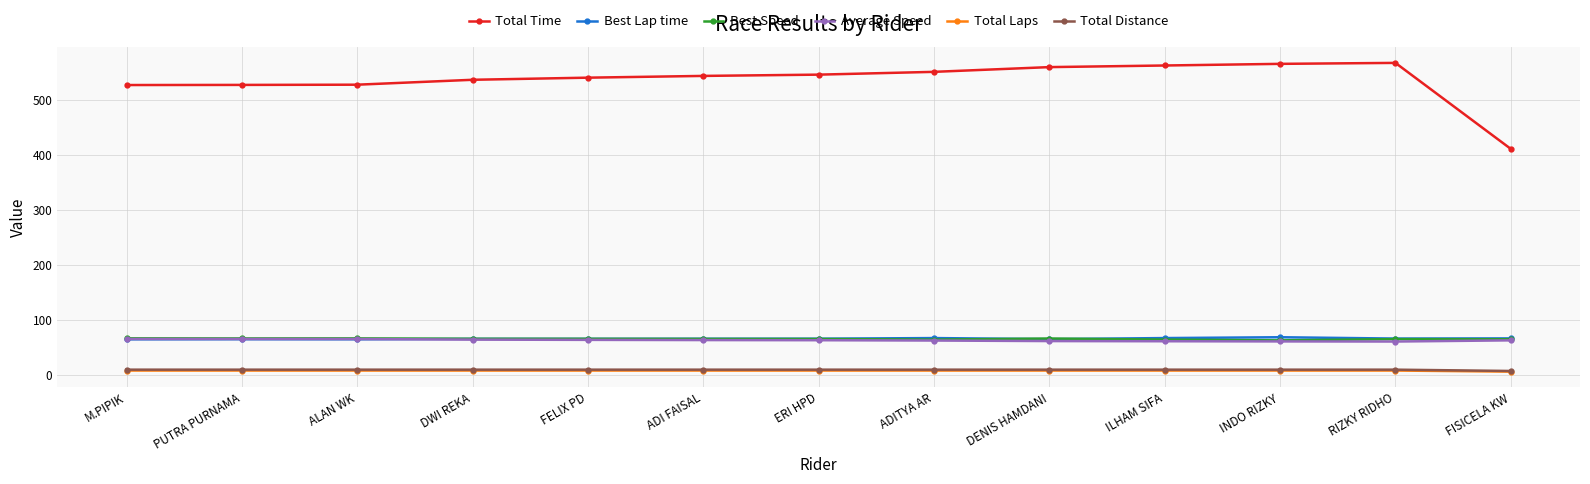

True or false: Best Speed has a value of 107.7 at ADITYA AR.

False